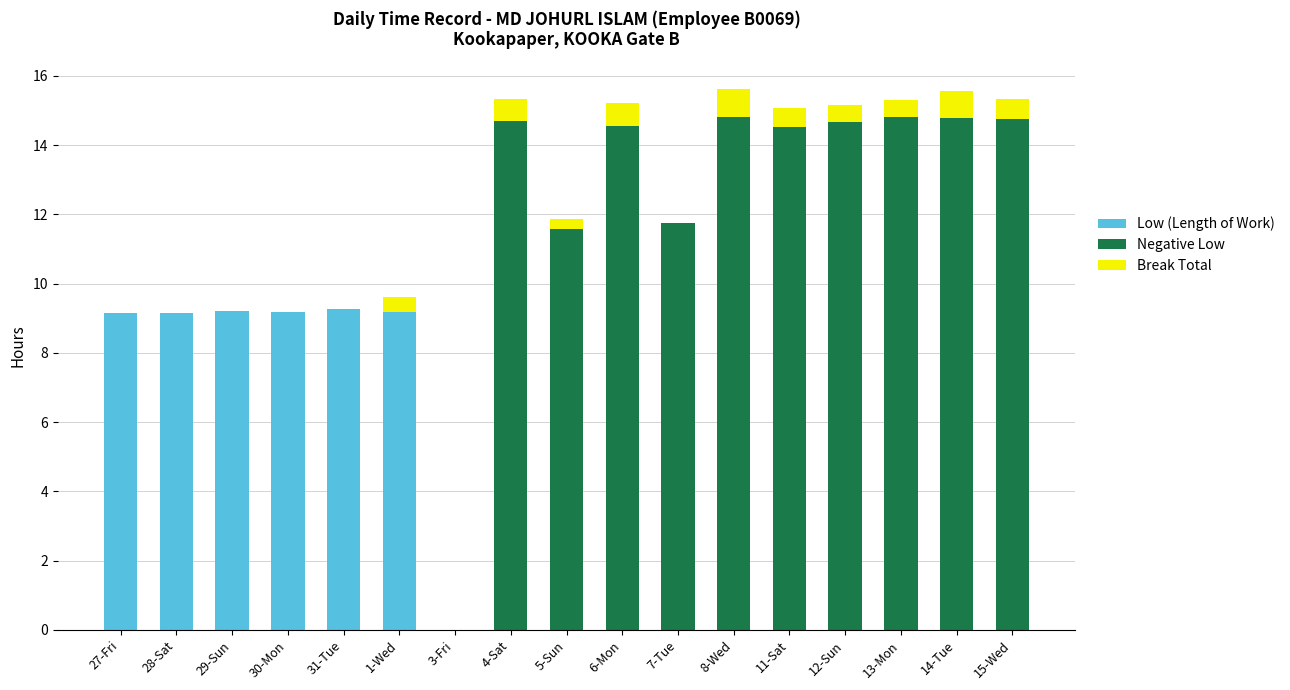

What is the total value across all series at 27-Fri?

9.1